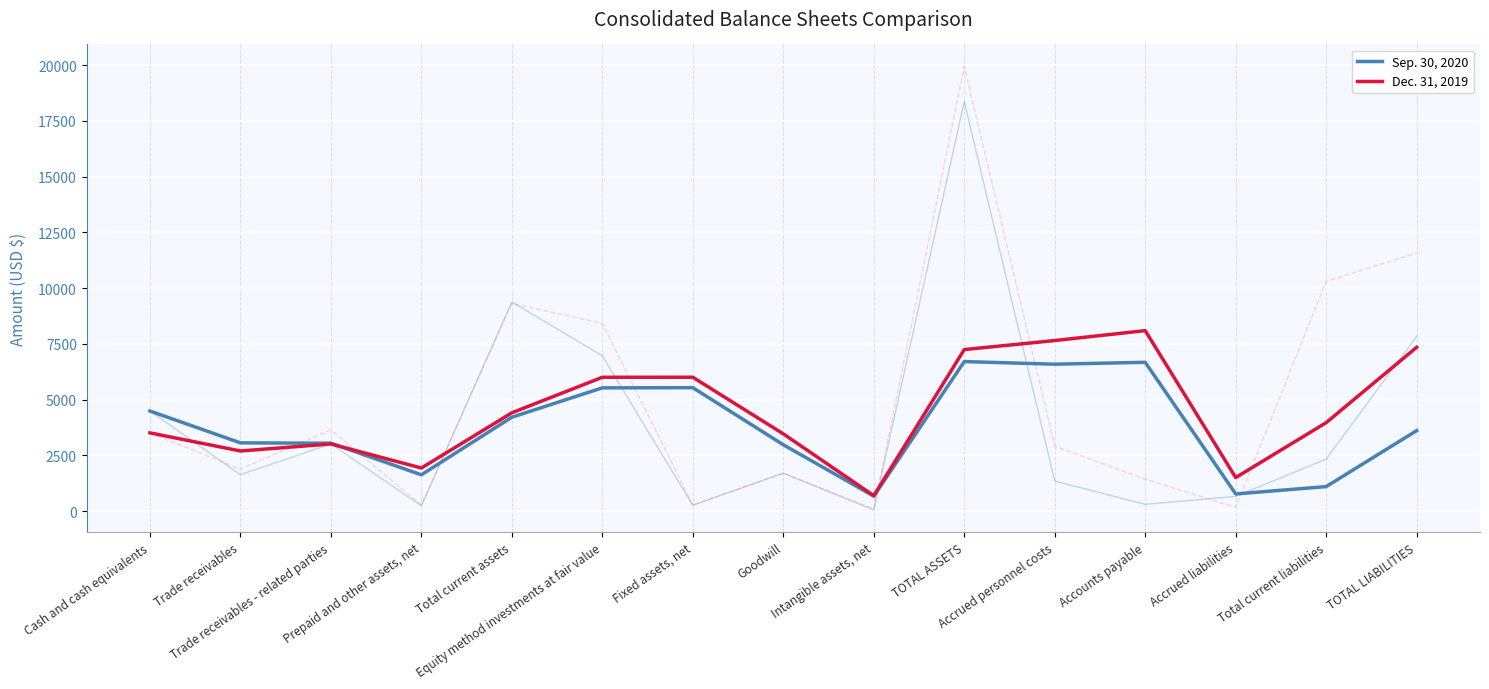

True or false: Dec. 31, 2019 has more than 2 points higher than both neighbors.

True